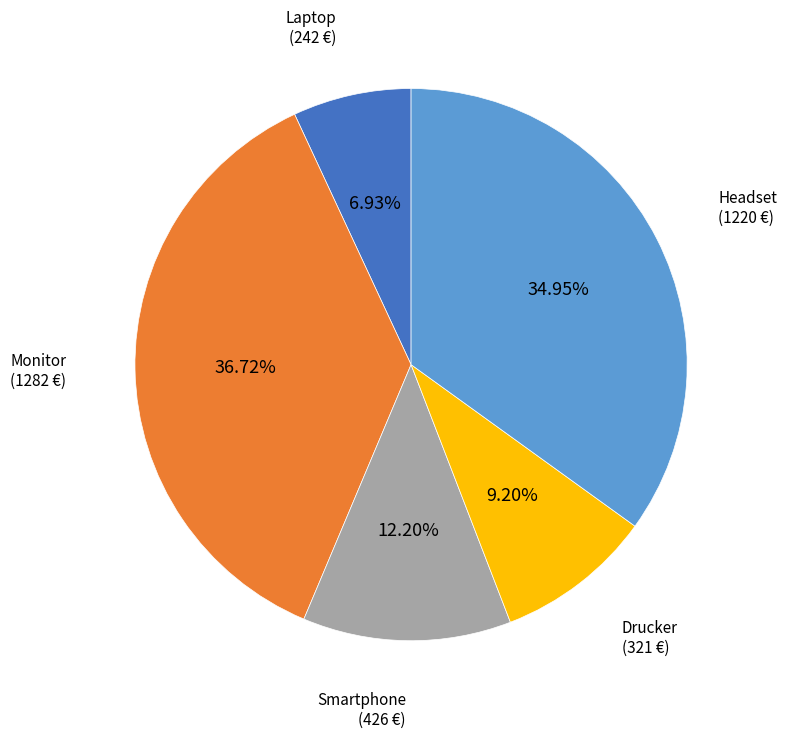

How many segments does this pie chart have?

5